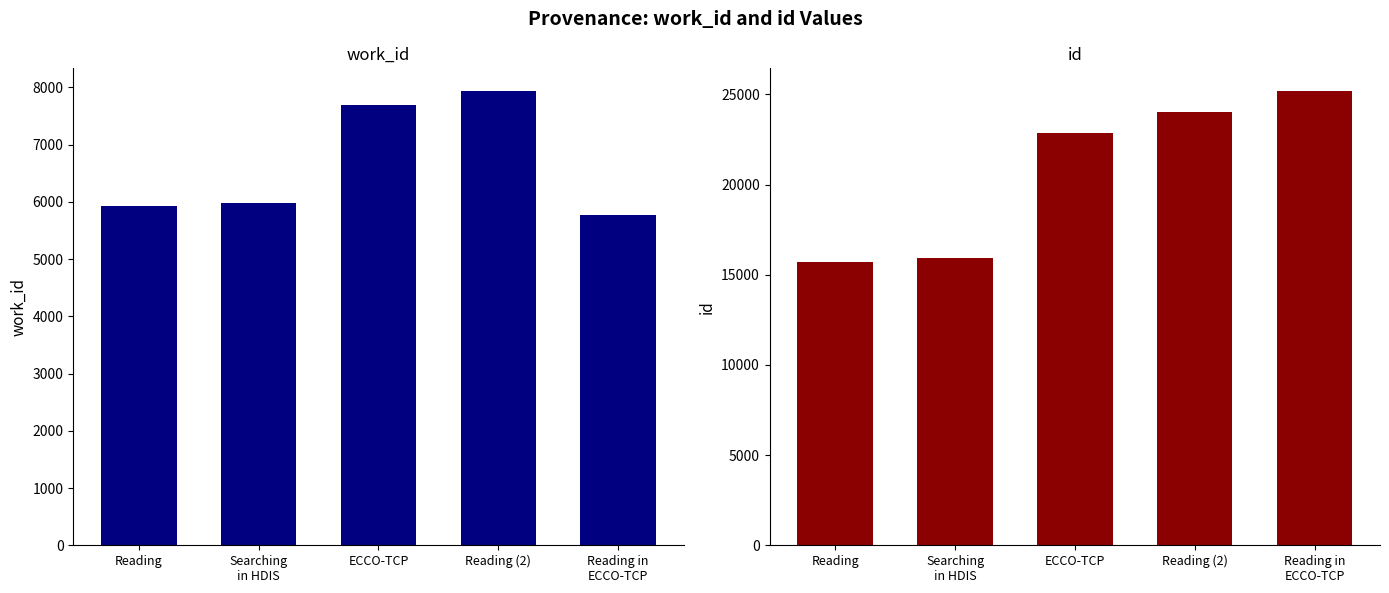

Where does the id series first go above 22884?

Reading (2)